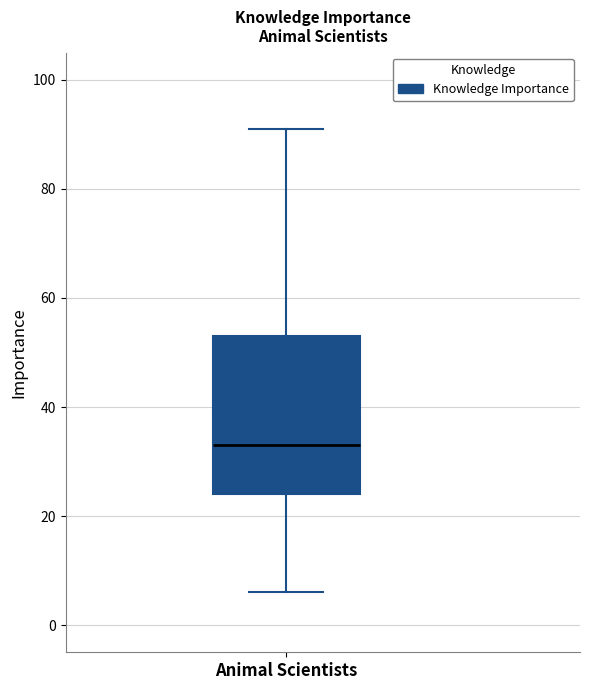

Transcribe this box plot: give where the median line is, the range the box spans, and where the two whiskers end, as read against the y-axis. The values are not printed on the chart, so give them approximately, as read against the axis.

median 34, box 24 to 54, whiskers 6 to 92